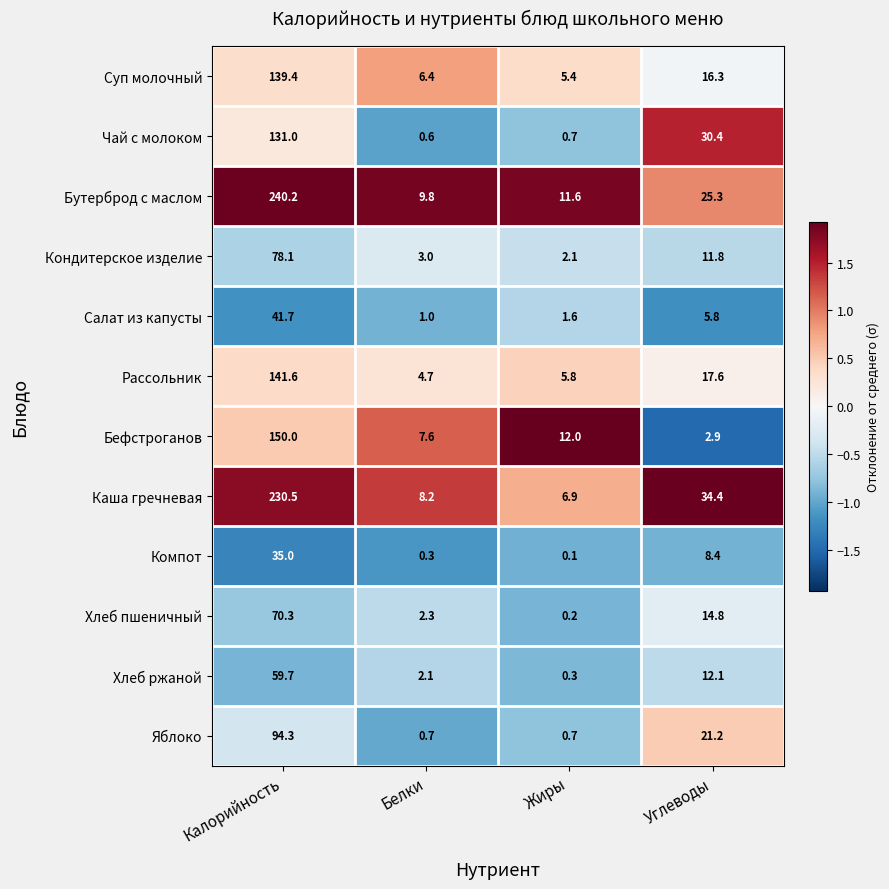

The value of Компот at Калорийность is 8.5. True or false?

False